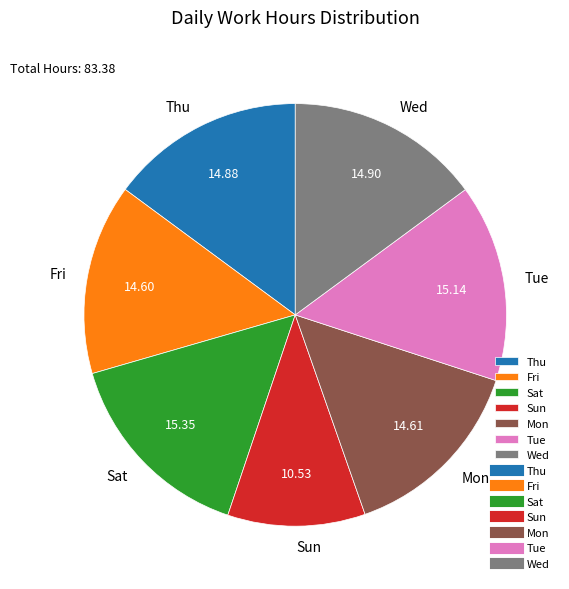

Is Thu the majority of the pie?

No